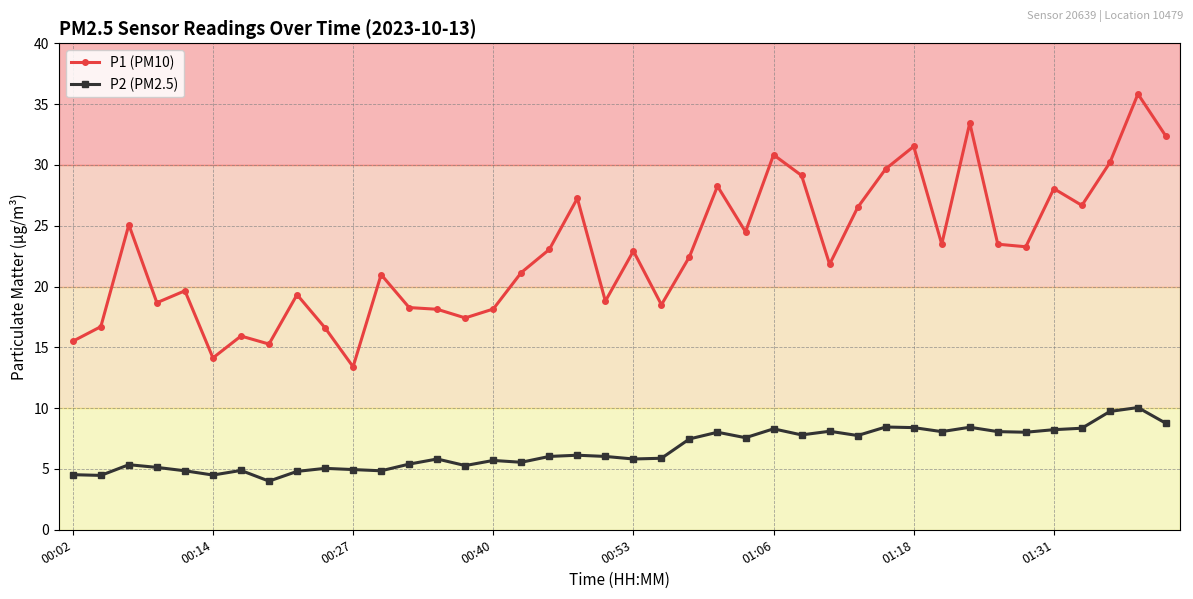

At how many categories does at least one series exceed 31?

4